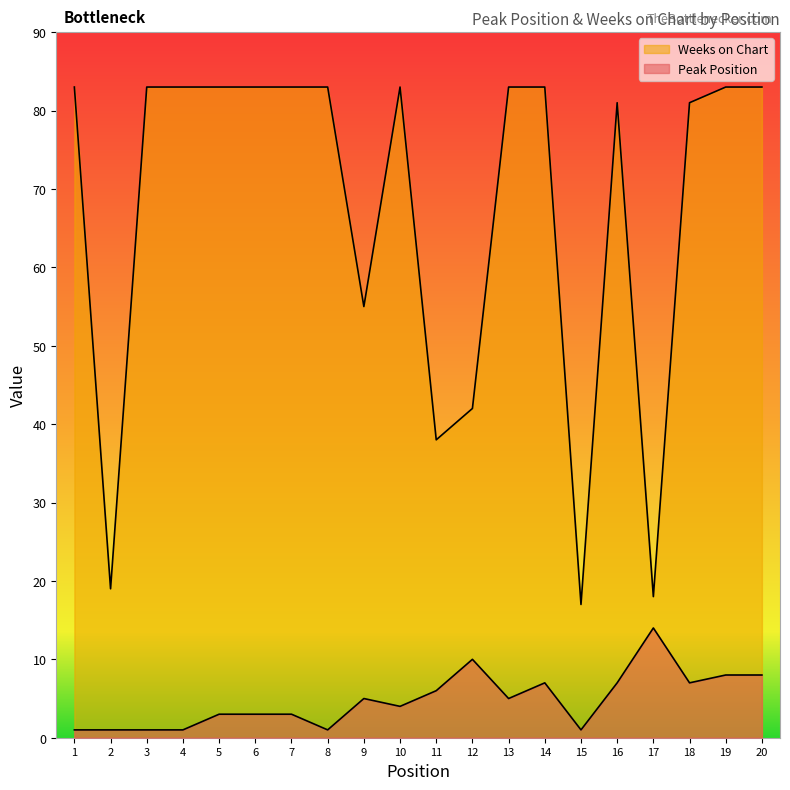

At which category does Peak Position reach its first local peak?

9